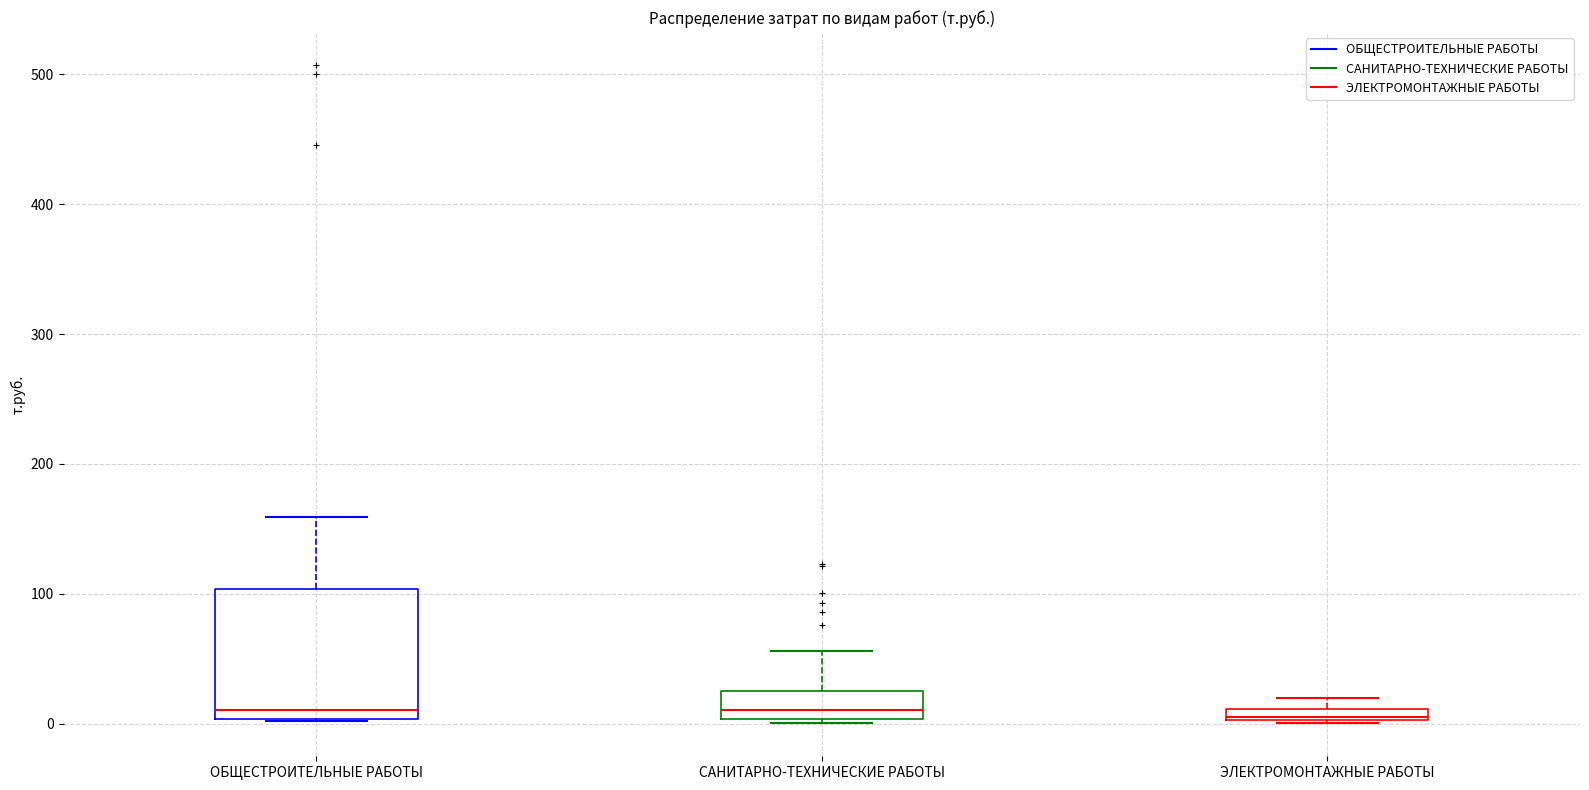

Where is the upper edge of the box for ЭЛЕКТРОМОНТАЖНЫЕ РАБОТЫ on the y-axis? The values are not printed on the chart, so give them approximately, as read against the axis.

10